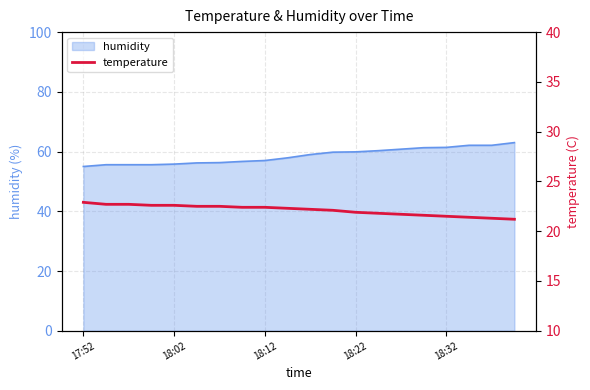

The value of humidity at 18:12 is 57.0. True or false?

True